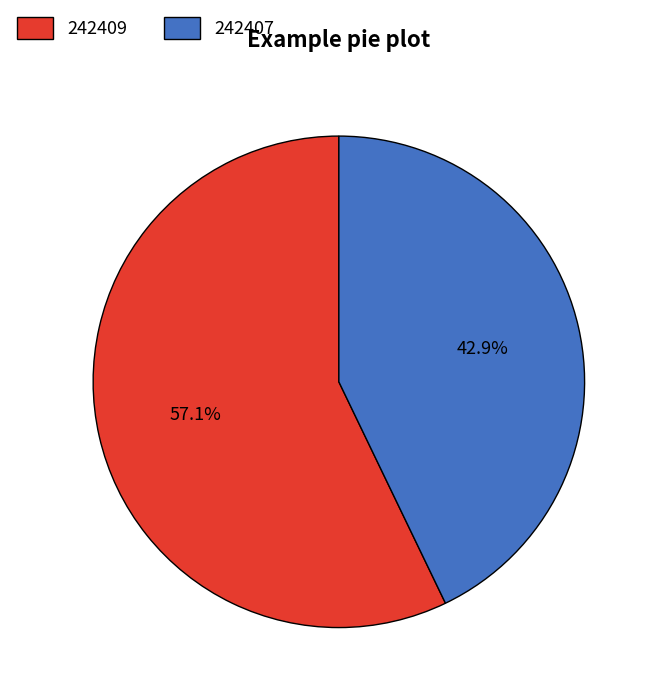

Between 242409 and 242407, which is larger?

242409